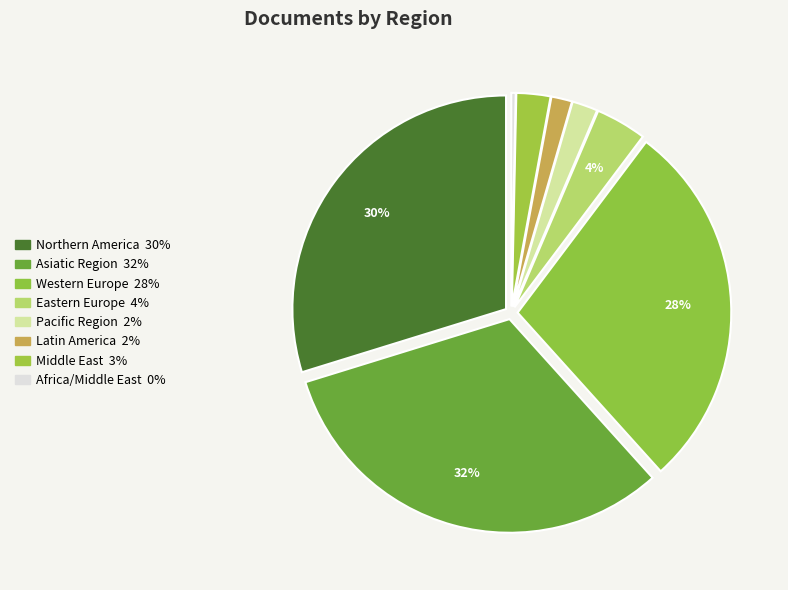

Combined, do Pacific Region and Eastern Europe account for over 50%?

No